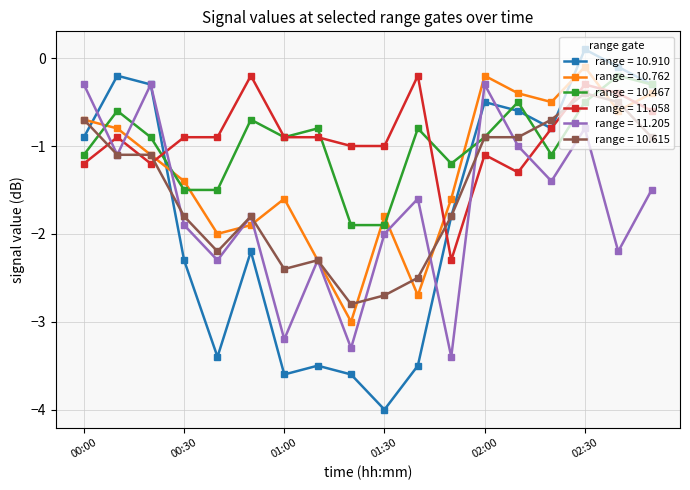

Which series has the largest total across all categories?

range = 11.058